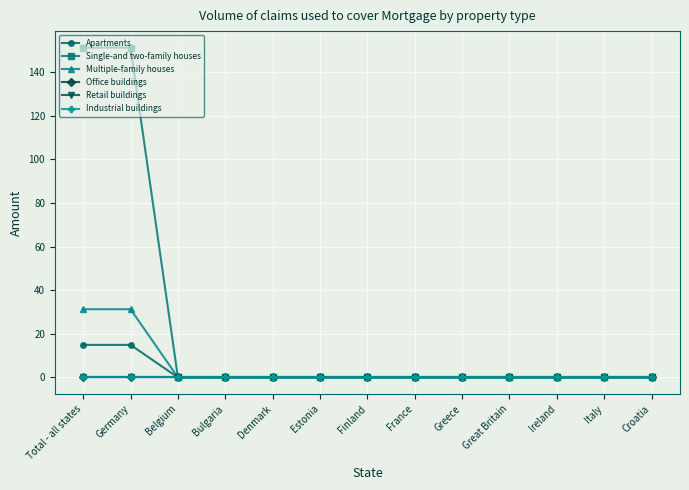

At Ireland, list the series in order from smallest to largest.

Apartments, Single-and two-family houses, Multiple-family houses, Office buildings, Retail buildings, Industrial buildings